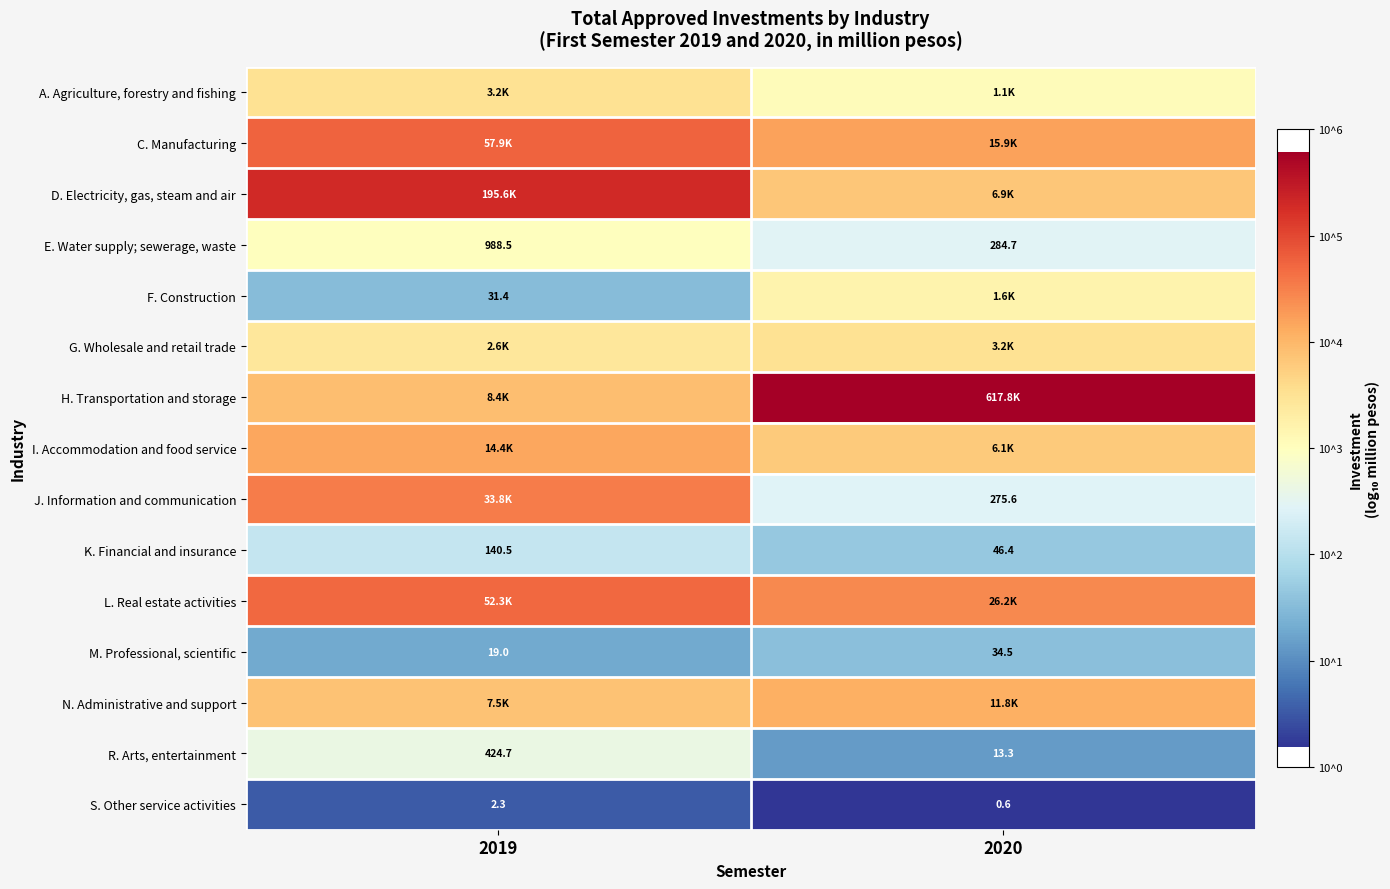

How many values in the K. Financial and insurance series are below 140?

1